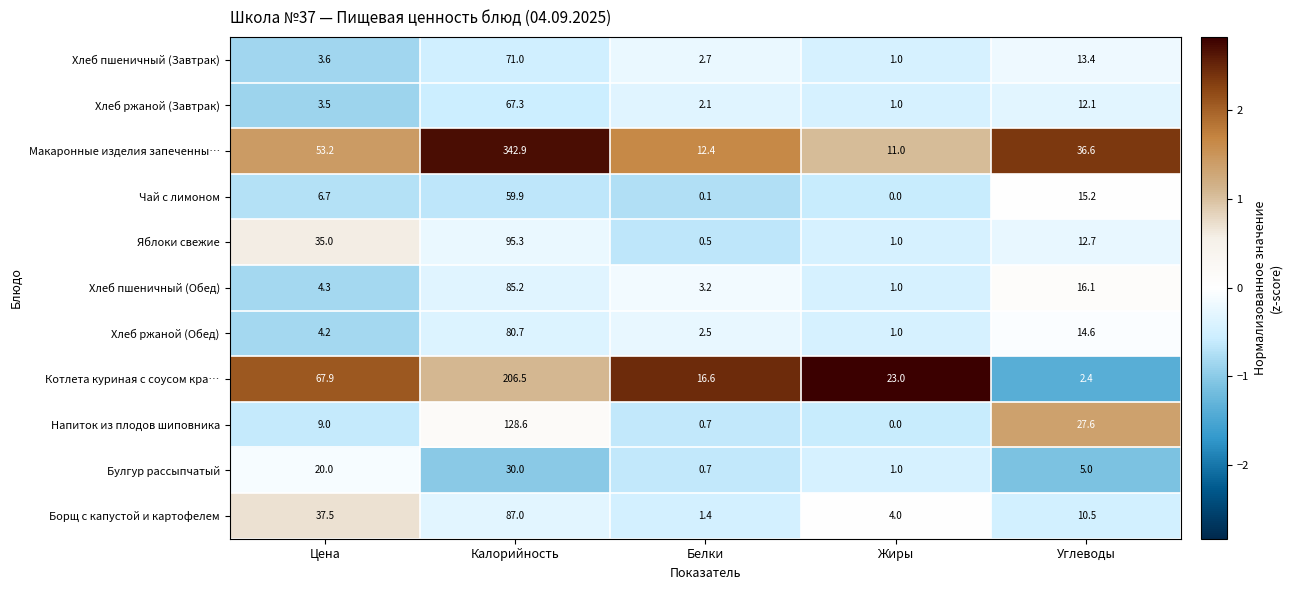

At how many categories does at least one series exceed 1?

5